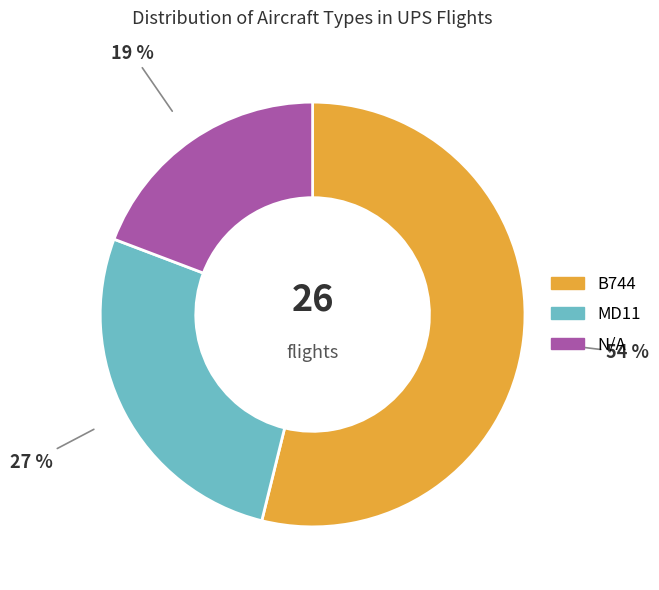

To the nearest percent, what is the average slice percentage?

33%